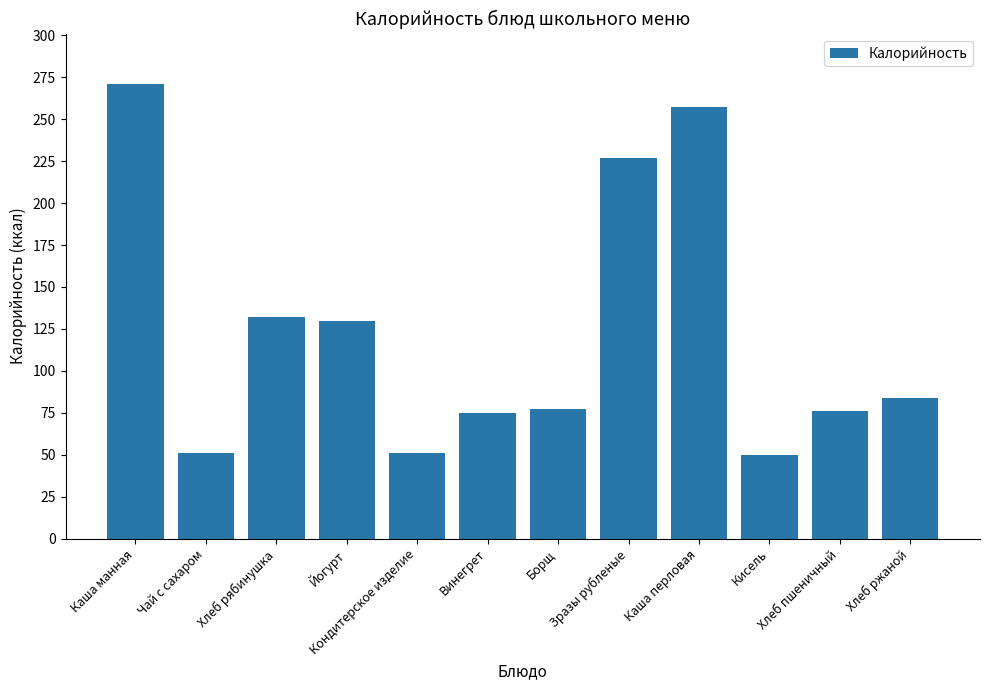

What is the change in value from Чай с сахаром to Зразы рубленые?

+176